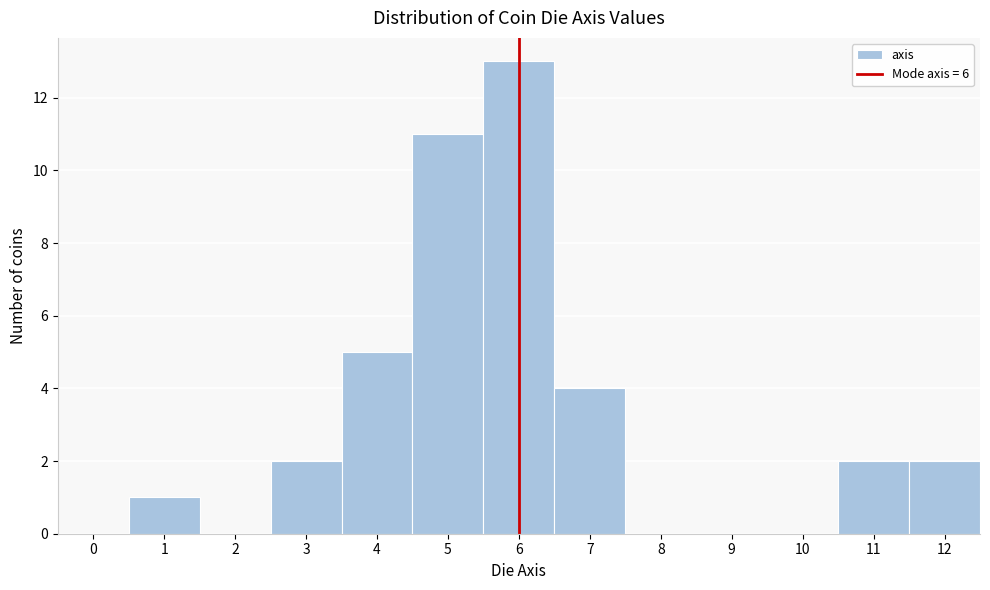

Reading left to right, transcribe this chart: for each bar, give the range it covers on the x-axis and its height. The values are not printed on the chart, so give them approximately, as read against the axis.

-0.5 to 0.5: 0
0.5 to 1.5: 1
1.5 to 2.5: 0
2.5 to 3.5: 2
3.5 to 4.5: 5
4.5 to 5.5: 11
5.5 to 6.5: 13
6.5 to 7.5: 4
7.5 to 8.5: 0
8.5 to 9.5: 0
9.5 to 10.5: 0
10.5 to 11.5: 2
11.5 to 12.5: 2